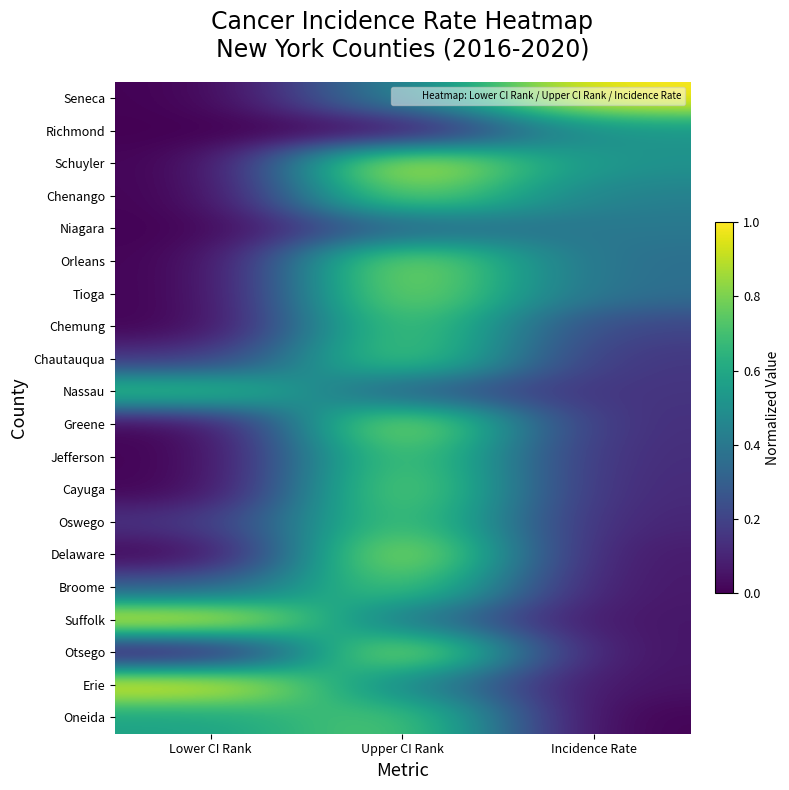

At how many categories does at least one series exceed 0?

3